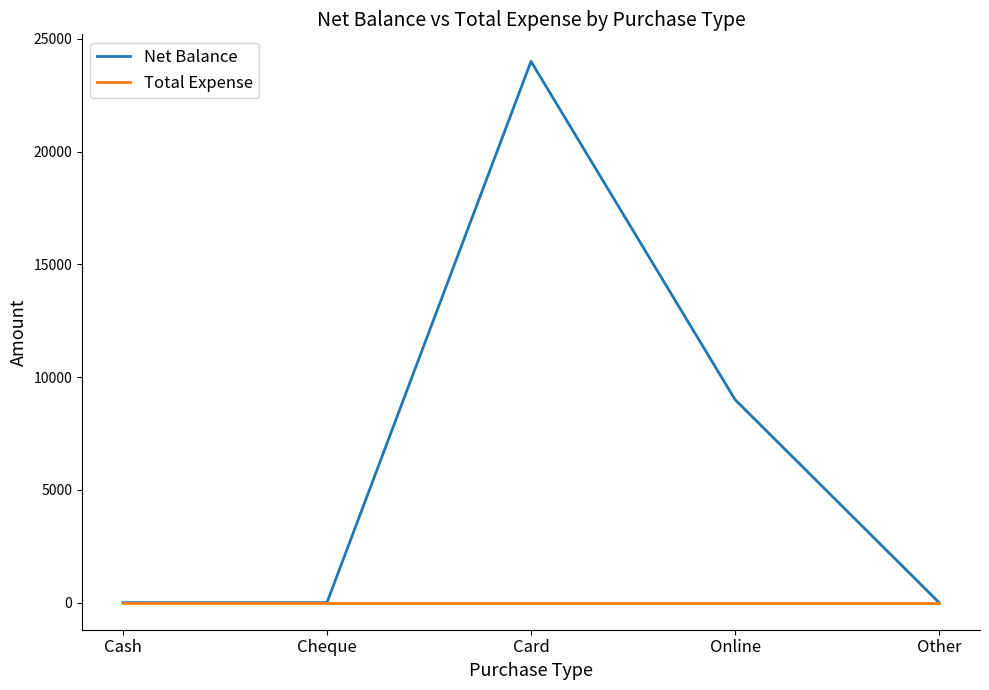

List the series in order of their peak value, highest first.

Net Balance, Total Expense